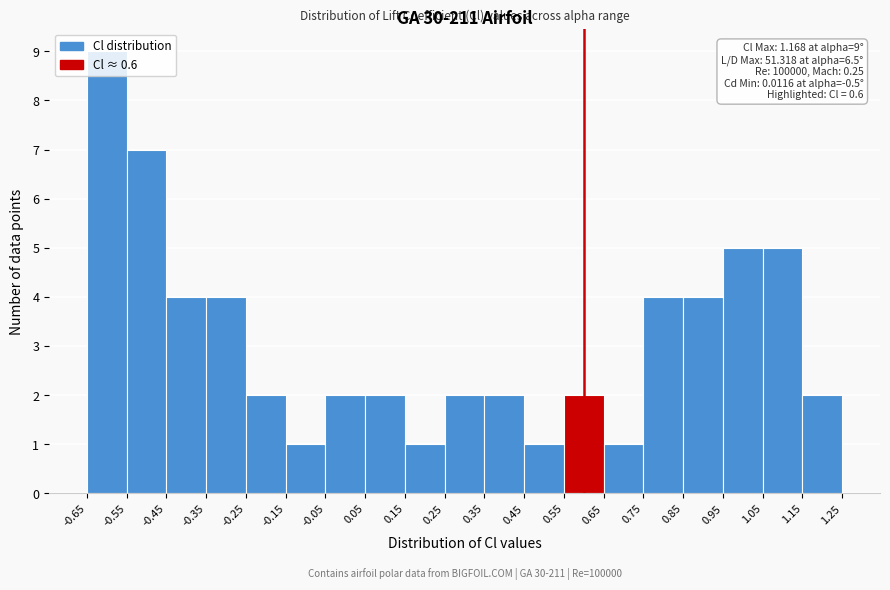

Over which range of the x-axis is the bar tallest?

-0.65 to -0.55